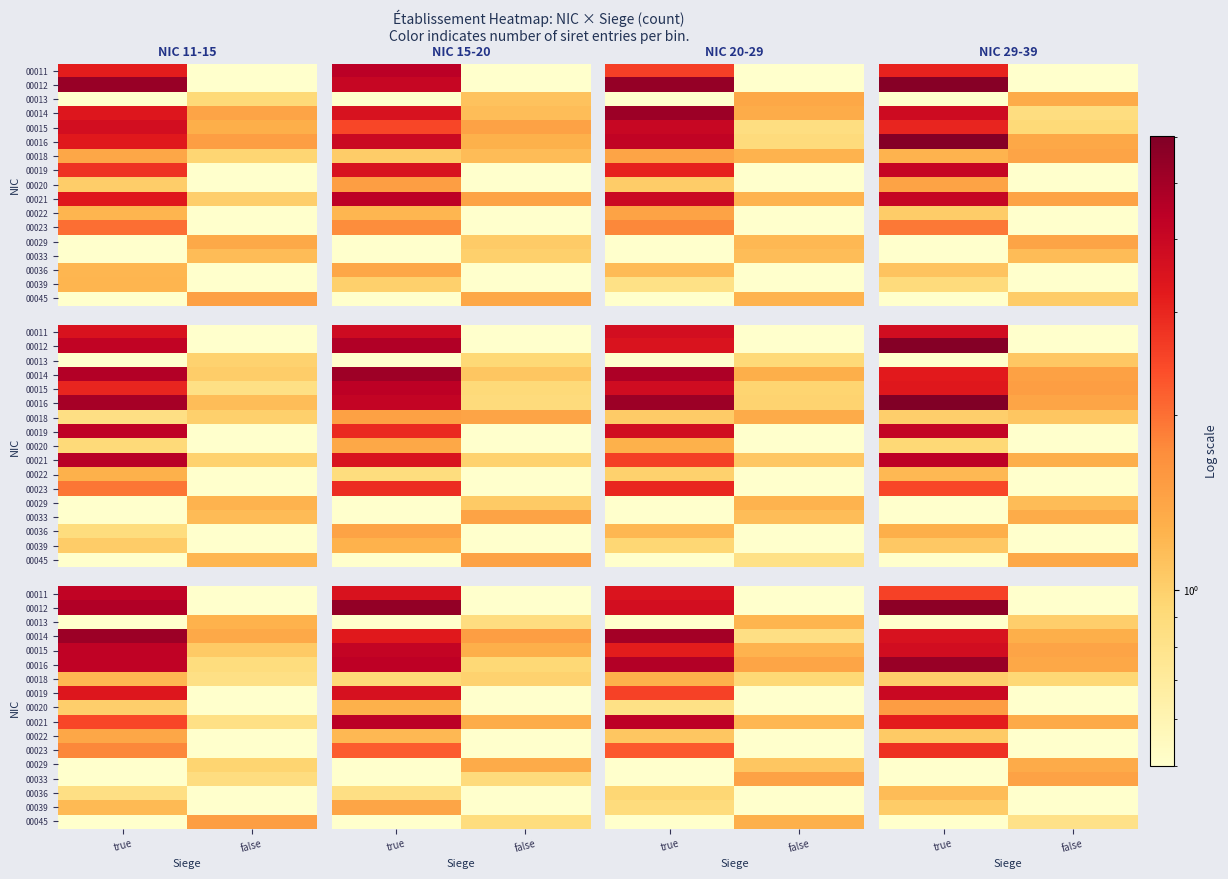

How many data points in 00023 are less than 2?

1